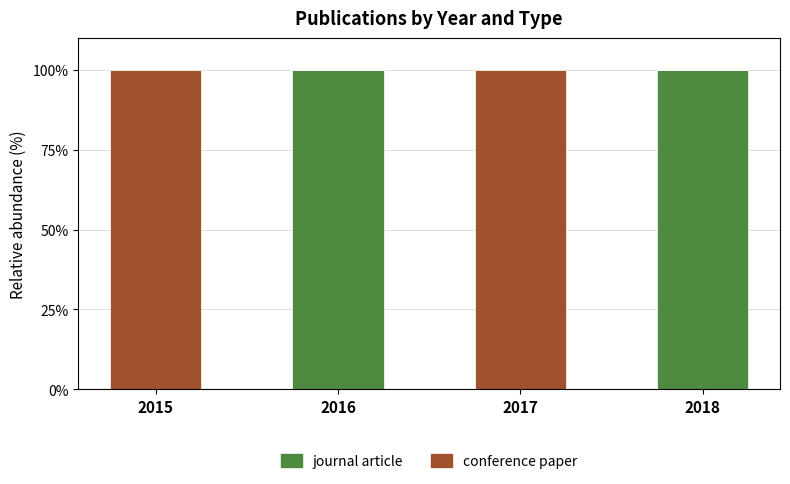

What is the sum of all journal article values?

200